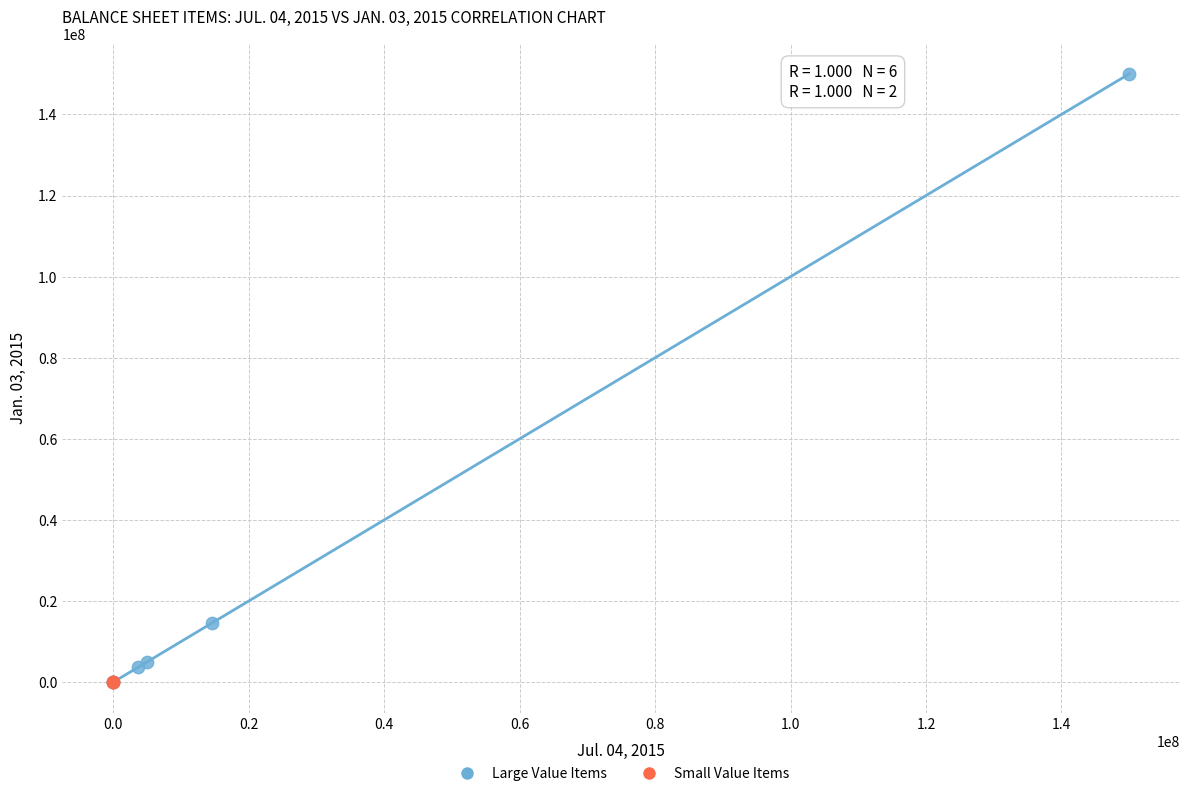

Which series has the largest Y range (max minus min)?

Large Value Items